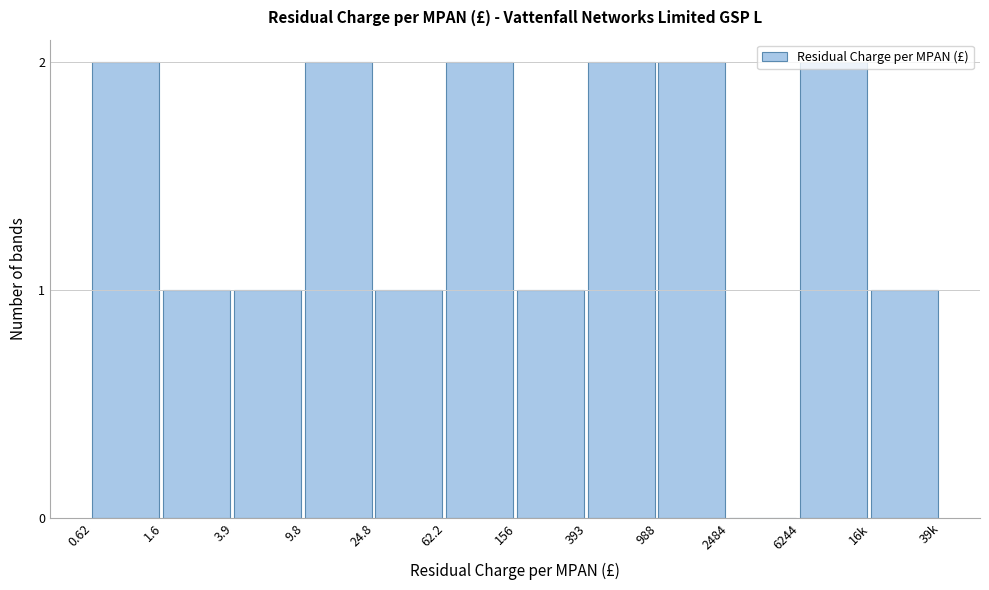

What is the sum of the values at 1.6 and 988?

3